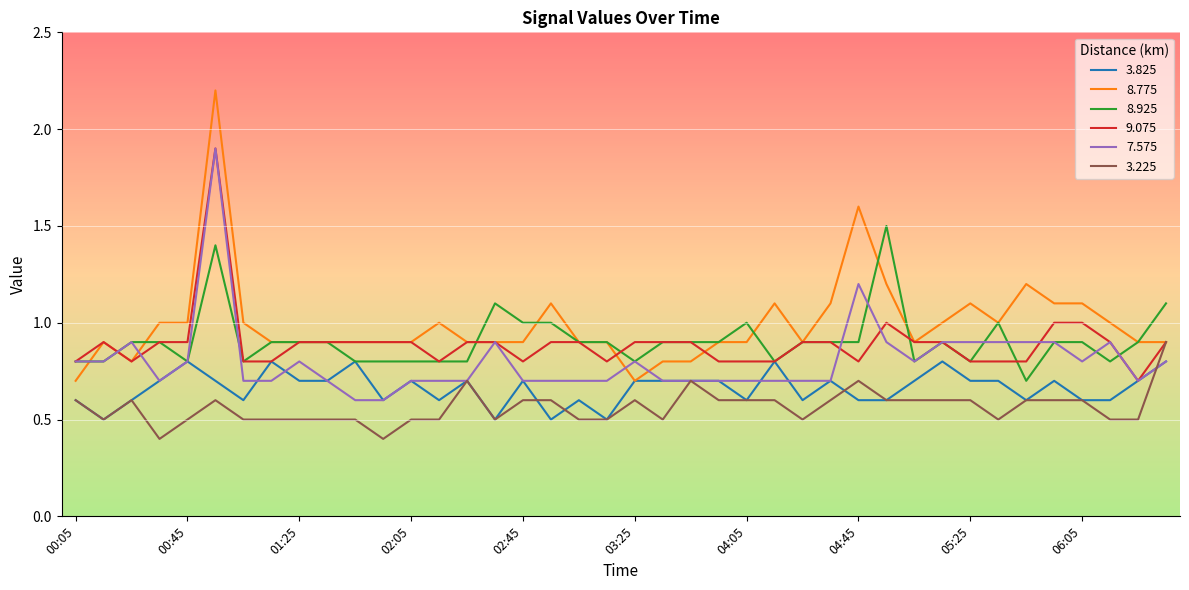

What is the smallest value displayed?

0.4